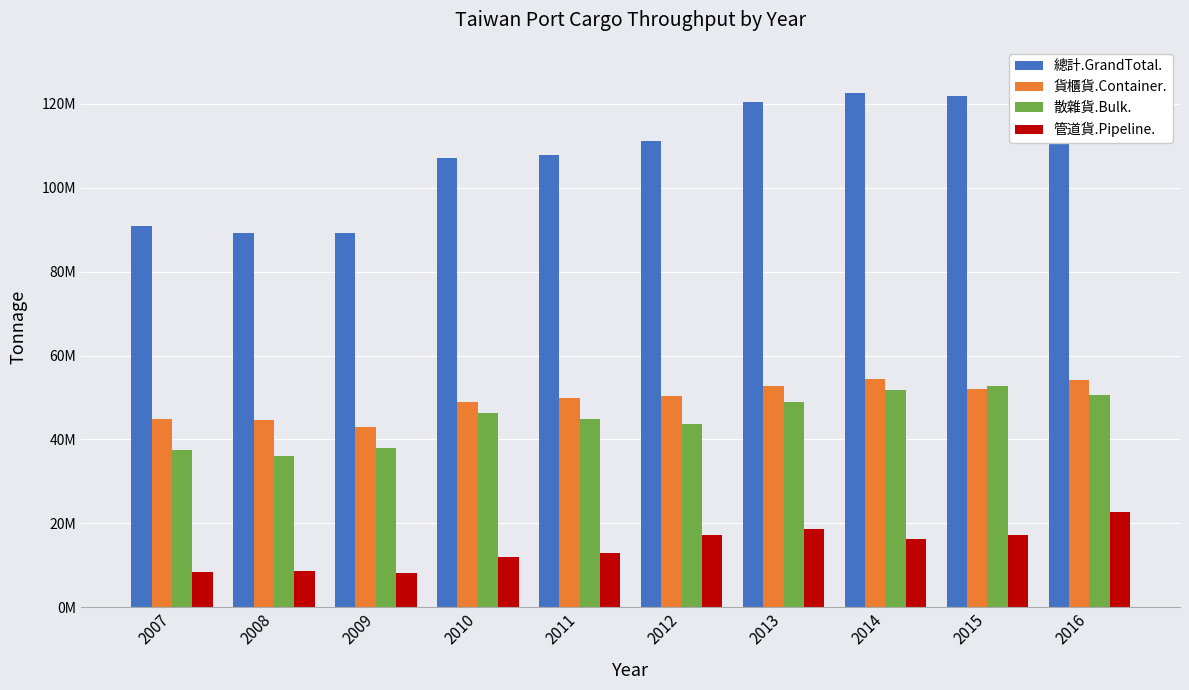

How many values in the 貨櫃貨.Container. series are below 50234580?

5